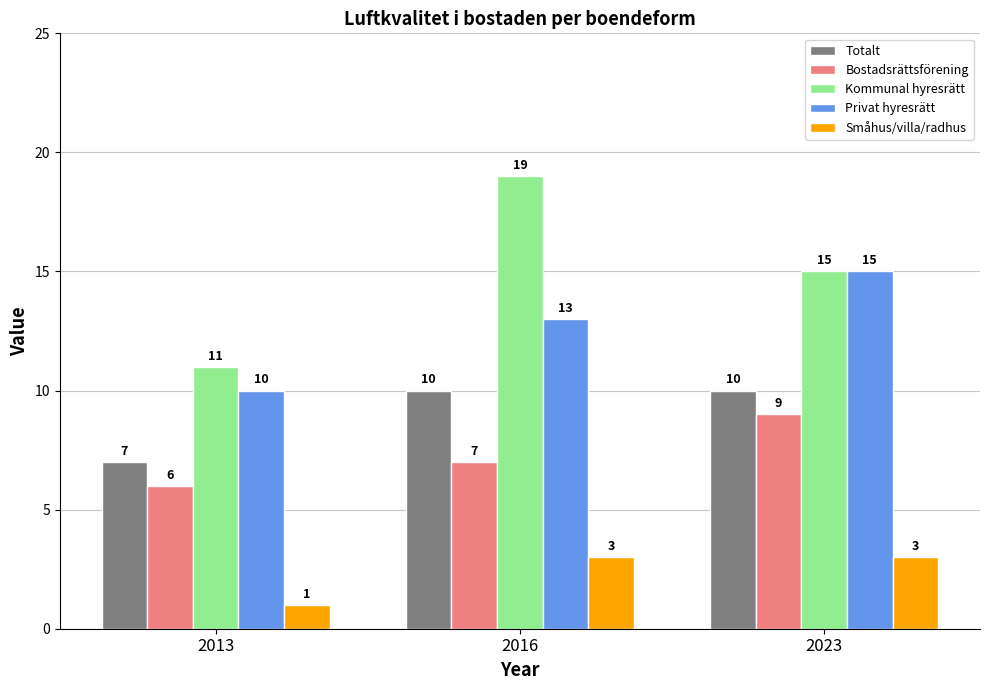

Which label corresponds to the smallest value in the chart?

2013